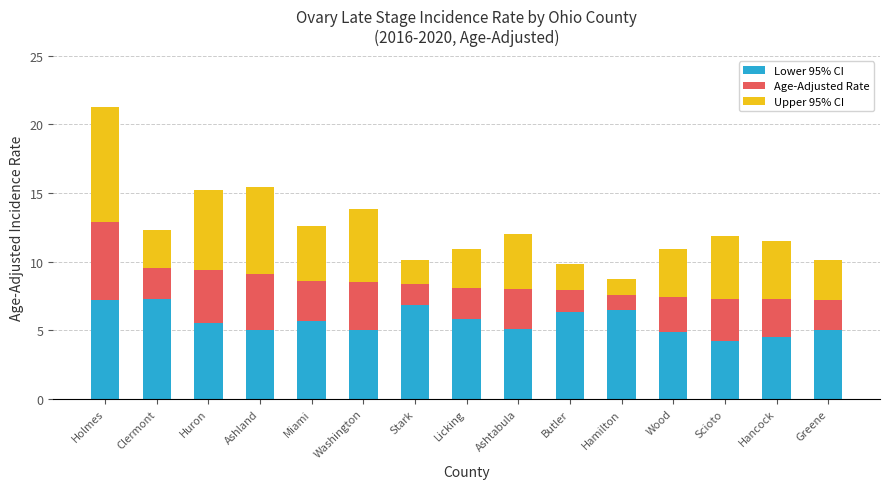

At which category is the sum across all series the highest?

Holmes